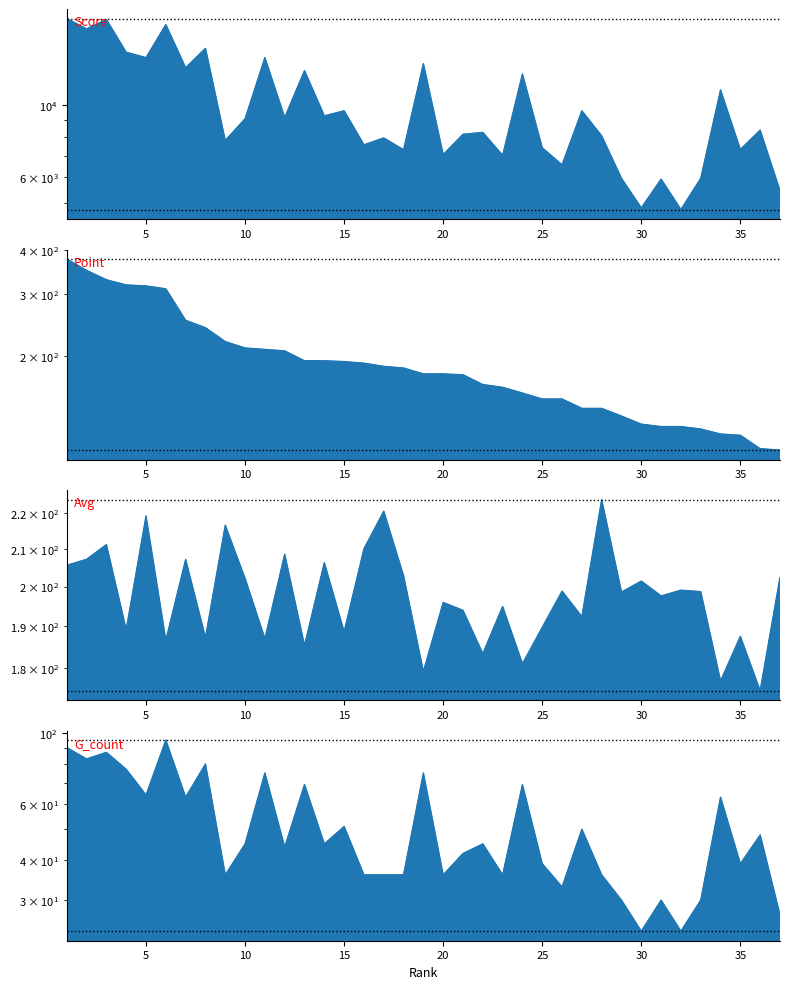

What is the difference between the highest and lowest values at 24?

12422.0